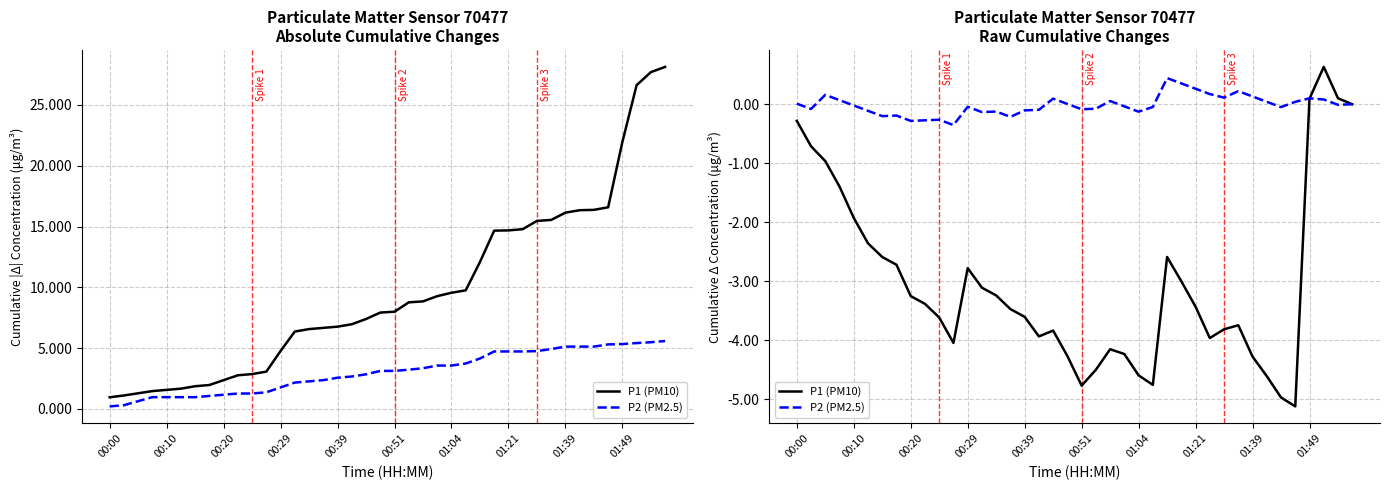

Which series has the largest range (max minus min)?

P1 (PM10)